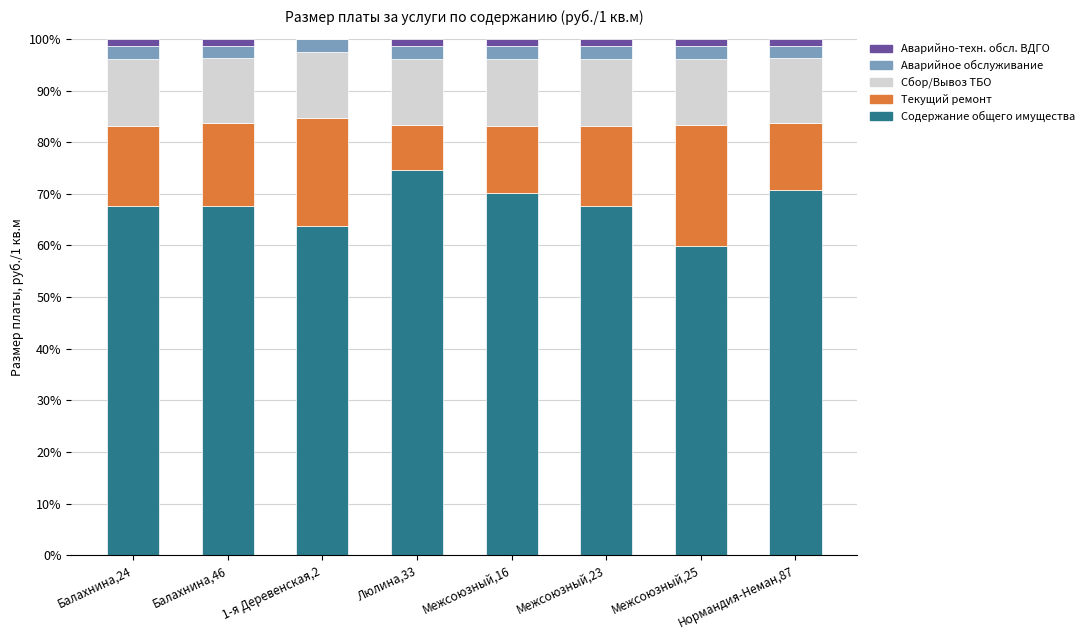

Which category has the highest value in the Содержание общего имущества series?

Люлина,33